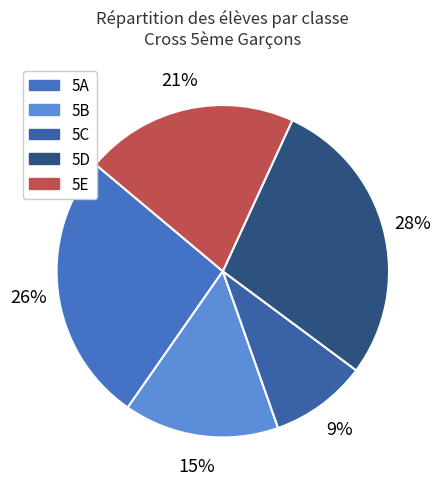

To the nearest percent, what is the difference between the largest and smallest slice percentages?

19%